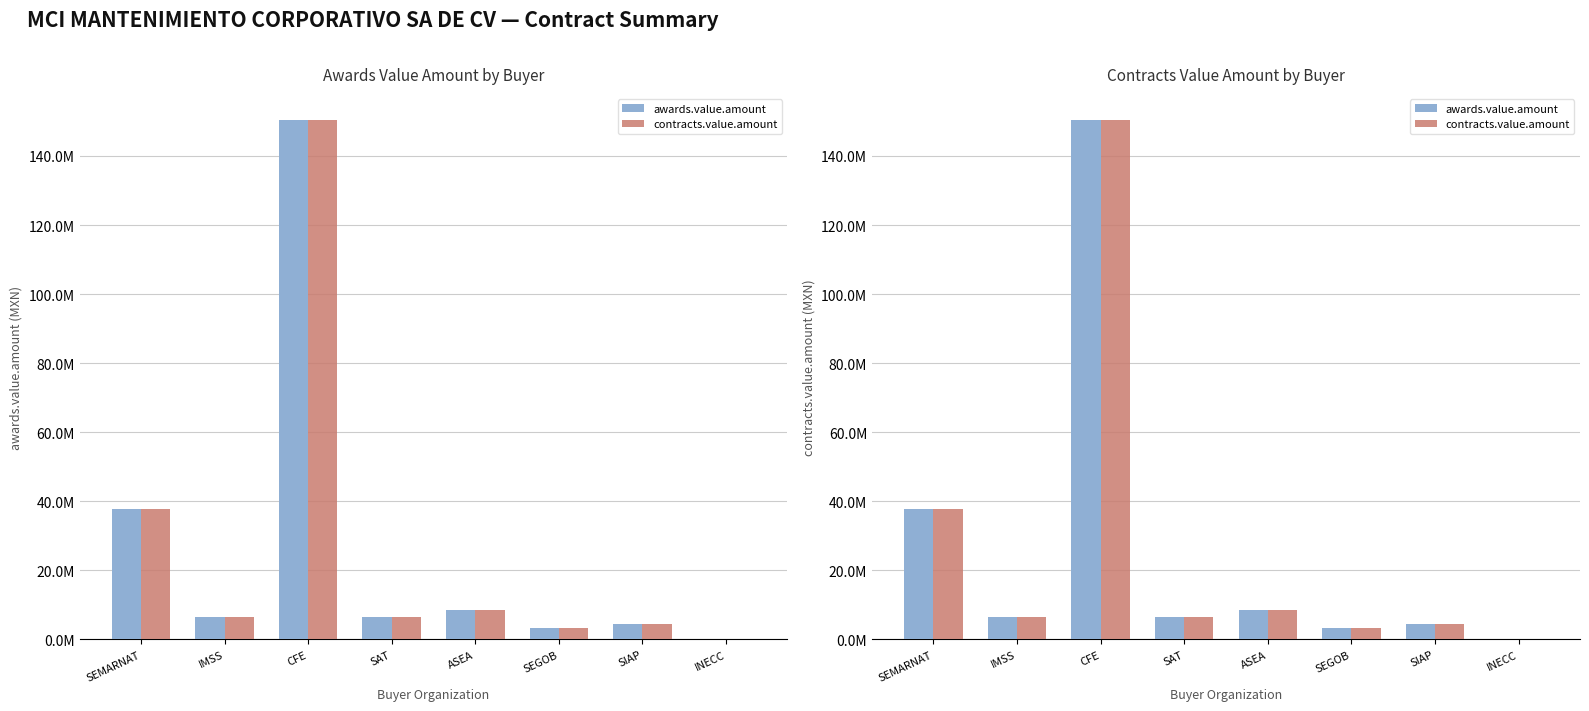

Which category has the lowest value in the contracts.value.amount series?

INECC